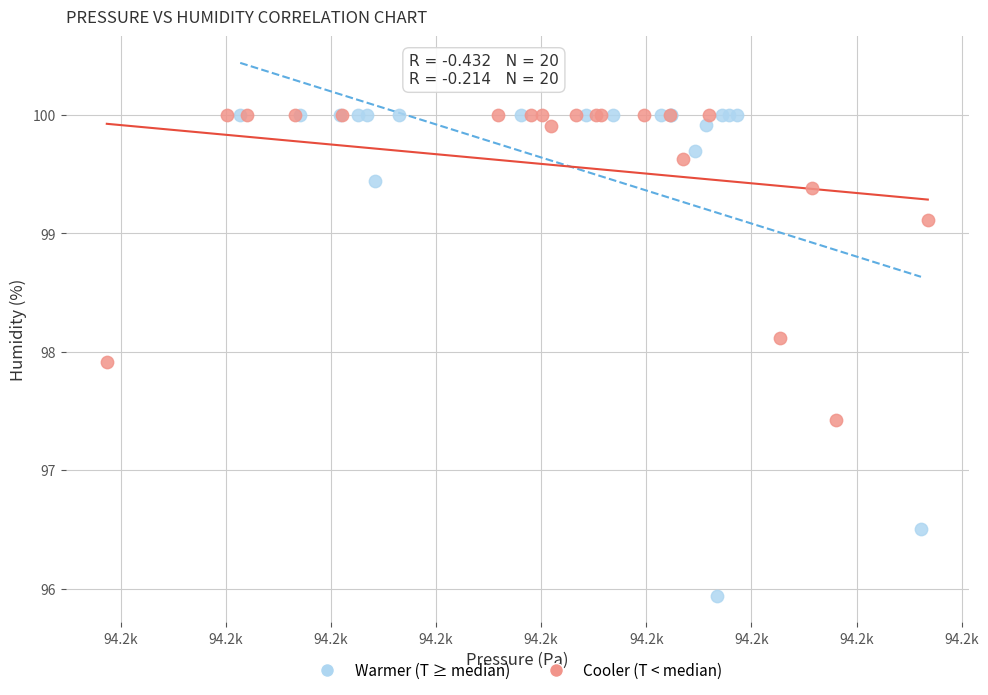

Which series contains the lowest Y value?

Warmer (T ≥ median)